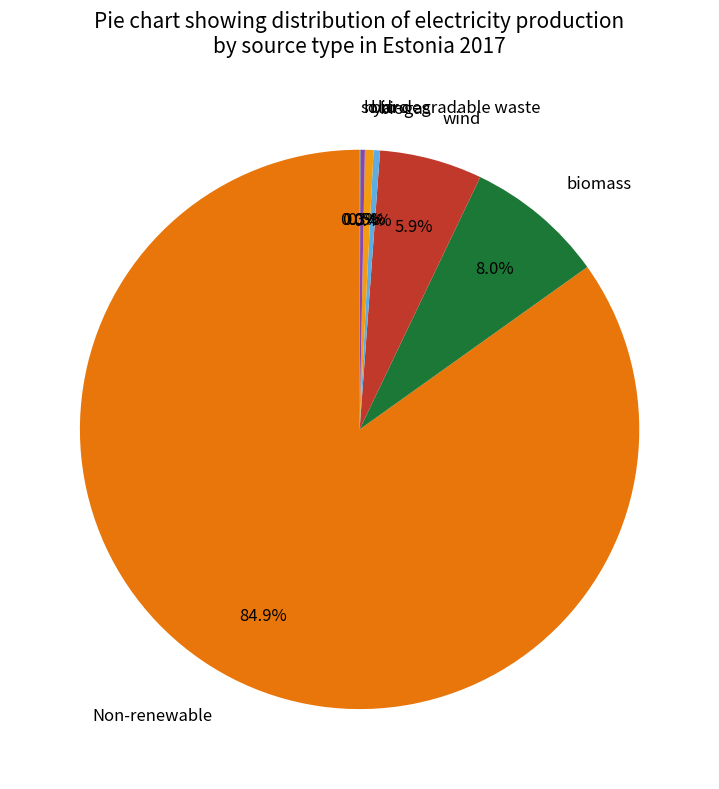

Which slice is the largest?

Non-renewable